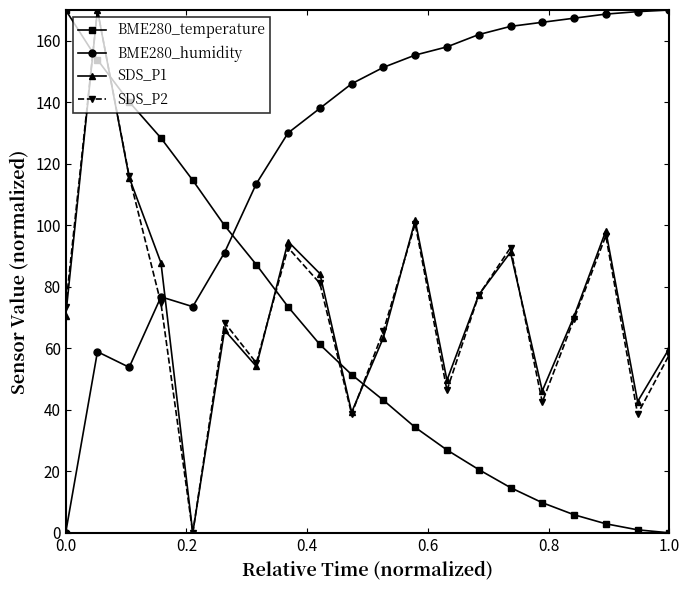

What is the value of the SDS_P2 point at the 15th from the left?

92.7